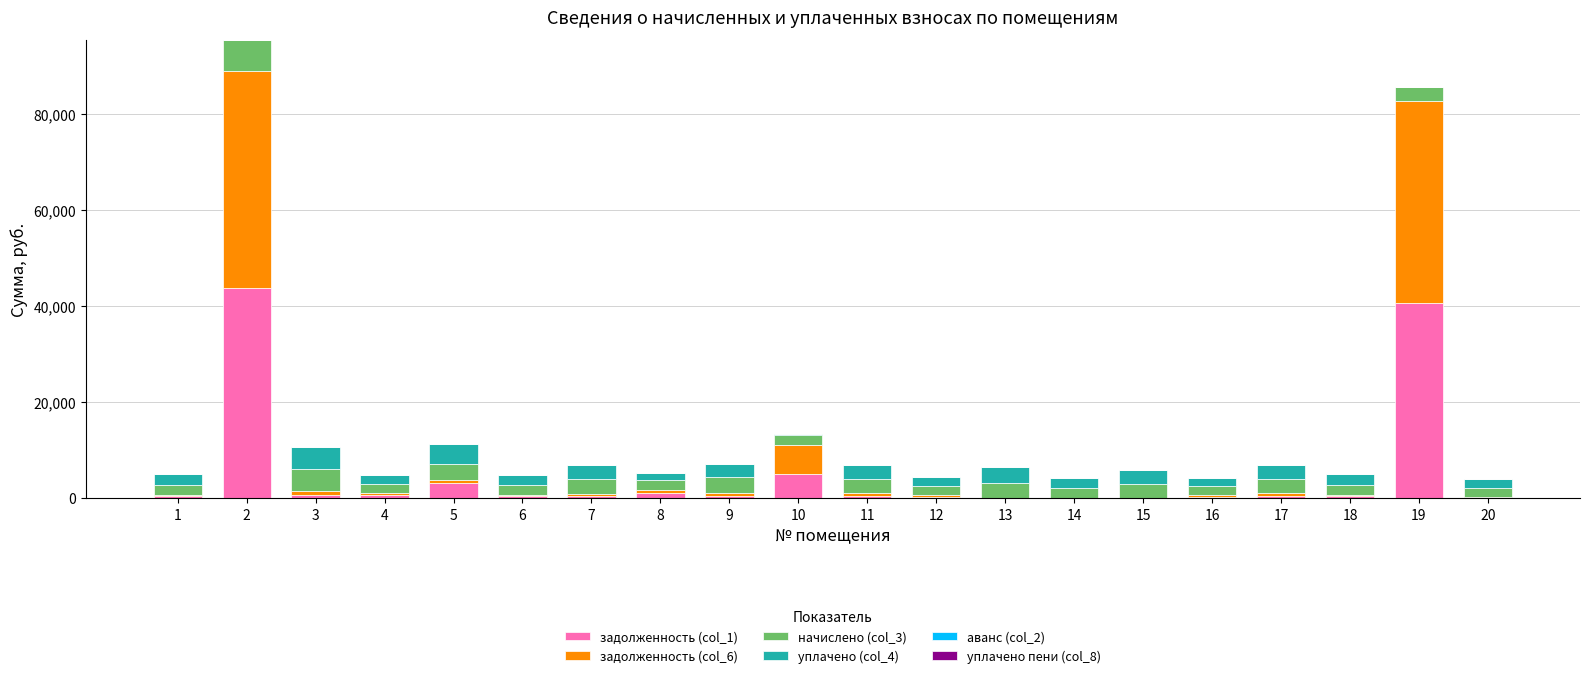

Count the number of data series in this chart.

6